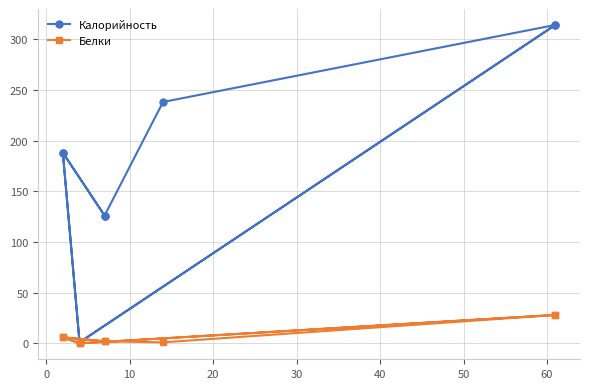

What is the average value of the Белки series?

8